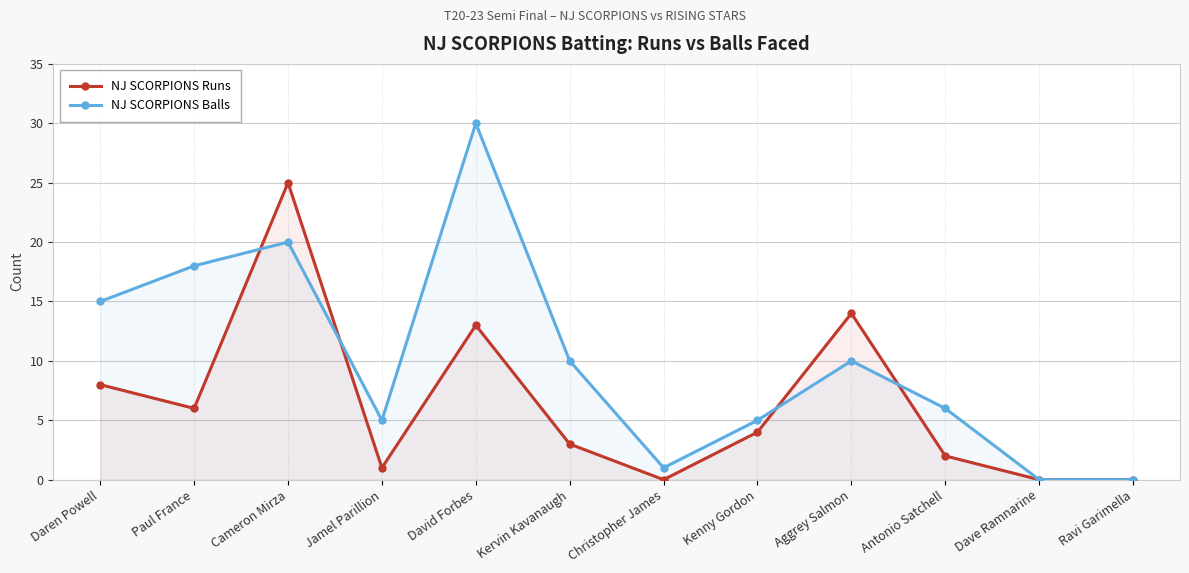

How many interior local peaks does the NJ SCORPIONS Balls series have?

3